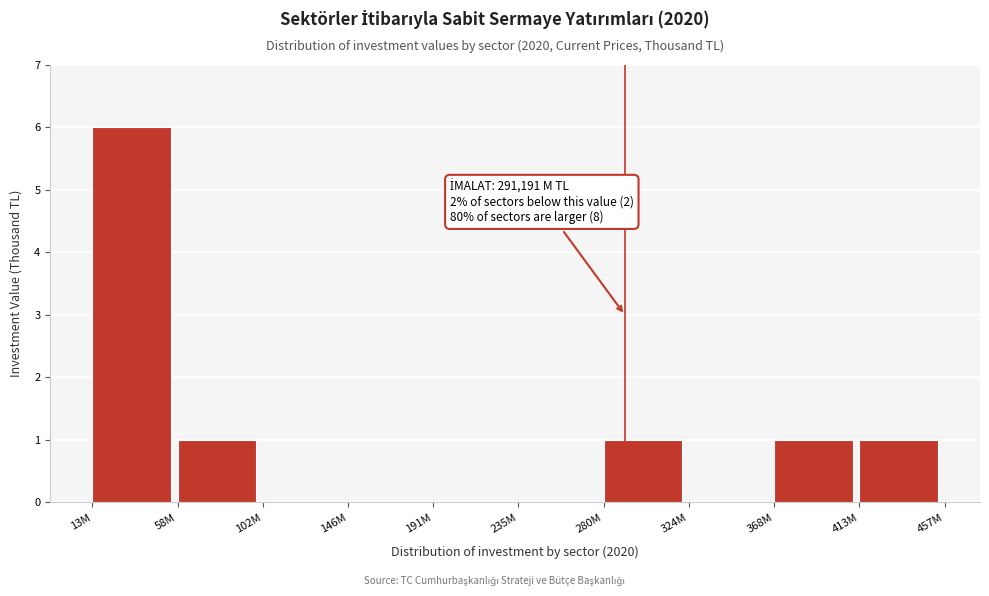

Reading left to right, transcribe all the data shown in this chart.

13M=6	58M=1	102M=0	146M=0	191M=0	235M=0	280M=1	324M=0	368M=1	413M=1